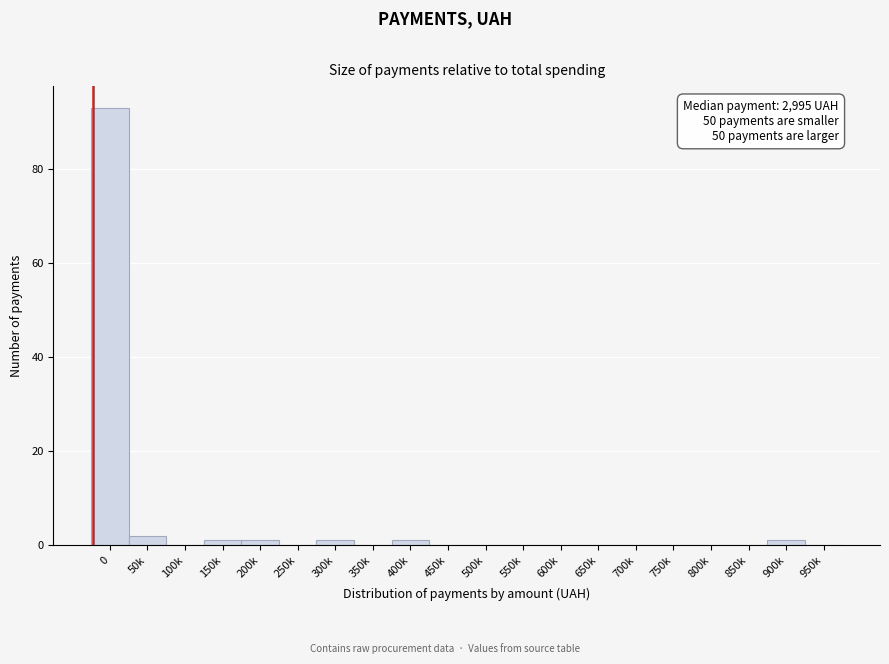

Reading right to left, list all the values displayed in this chart.

950k=0	900k=1	850k=0	800k=0	750k=0	700k=0	650k=0	600k=0	550k=0	500k=0	450k=0	400k=1	350k=0	300k=1	250k=0	200k=1	150k=1	100k=0	50k=2	0=93